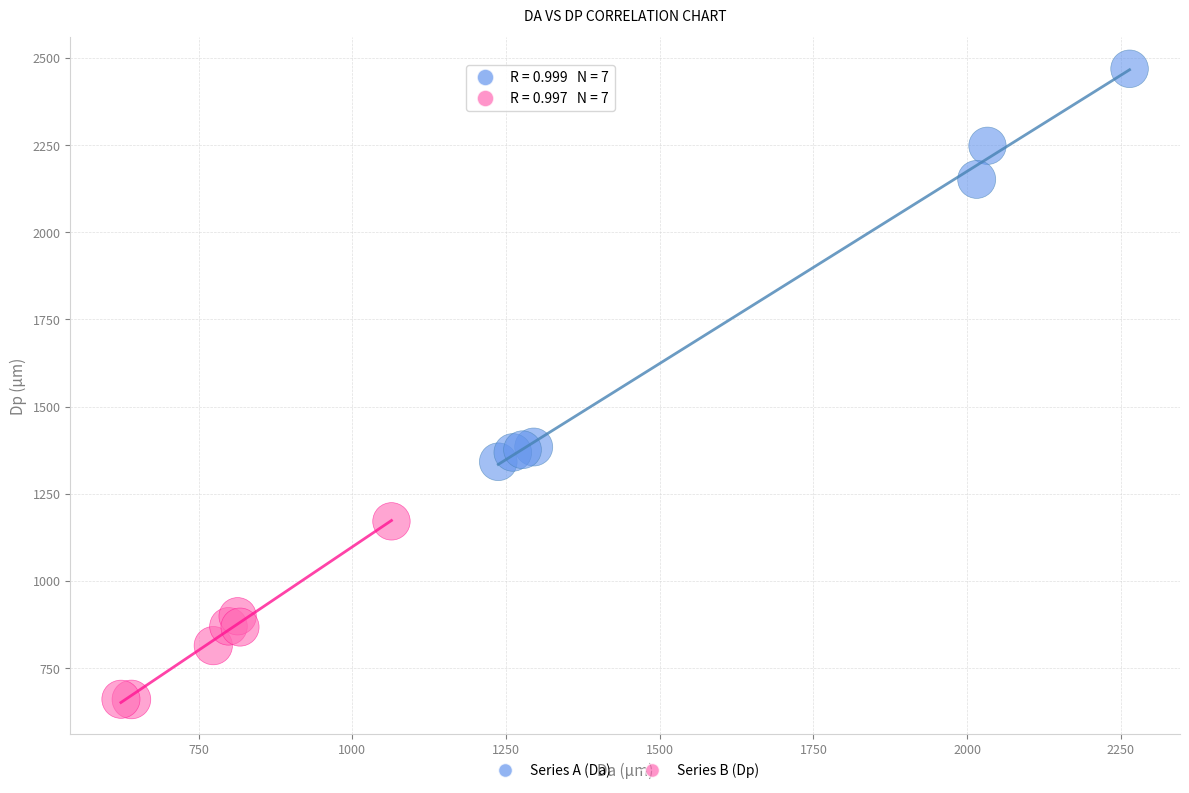

What are all the series names shown in the legend?

Series A (Da), Series B (Dp)